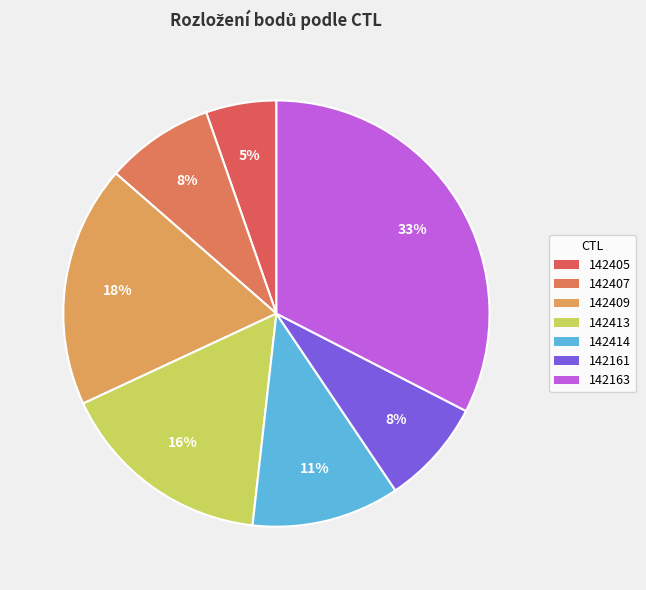

How many slices are in this pie chart?

7